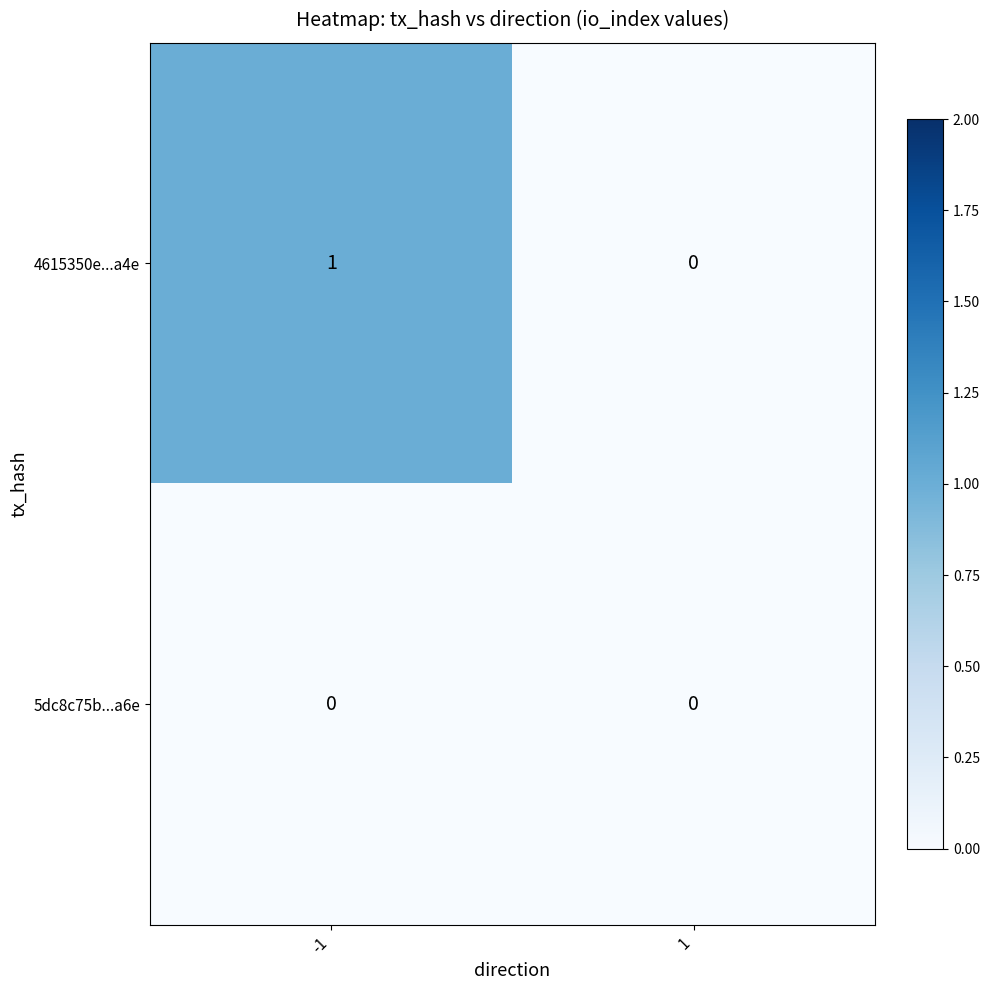

What is the total value across all series at -1?

1